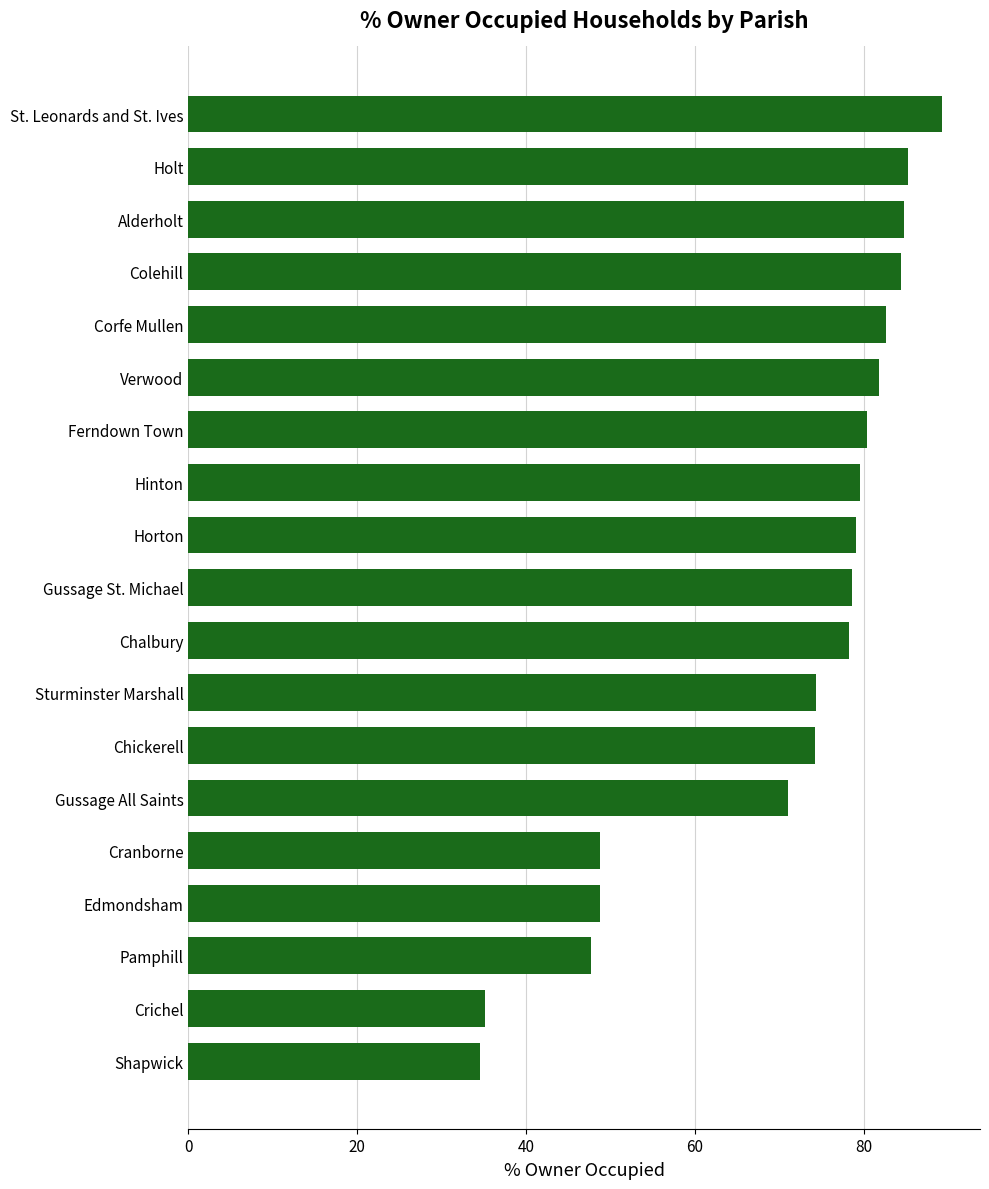

What is the label of the 10th bar from the top?

Gussage St. Michael